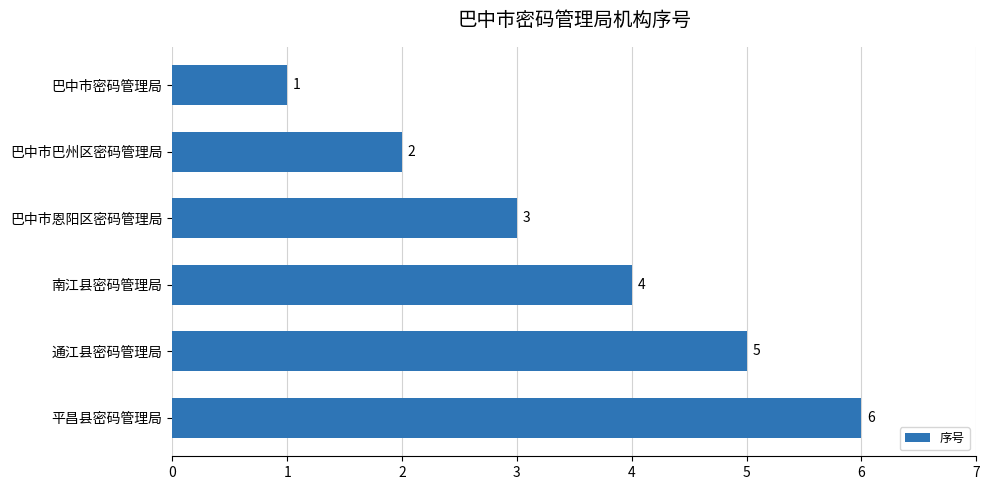

Rank the categories by value from highest to lowest.

平昌县密码管理局, 通江县密码管理局, 南江县密码管理局, 巴中市恩阳区密码管理局, 巴中市巴州区密码管理局, 巴中市密码管理局